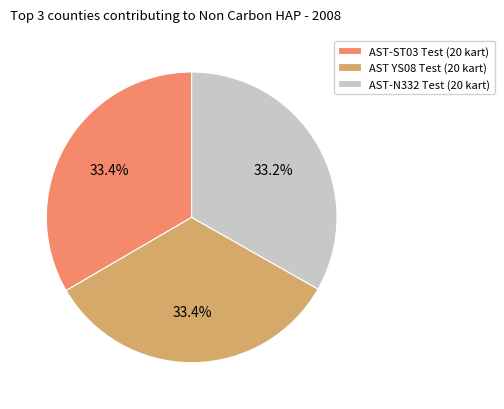

Count the number of slices in the pie.

3